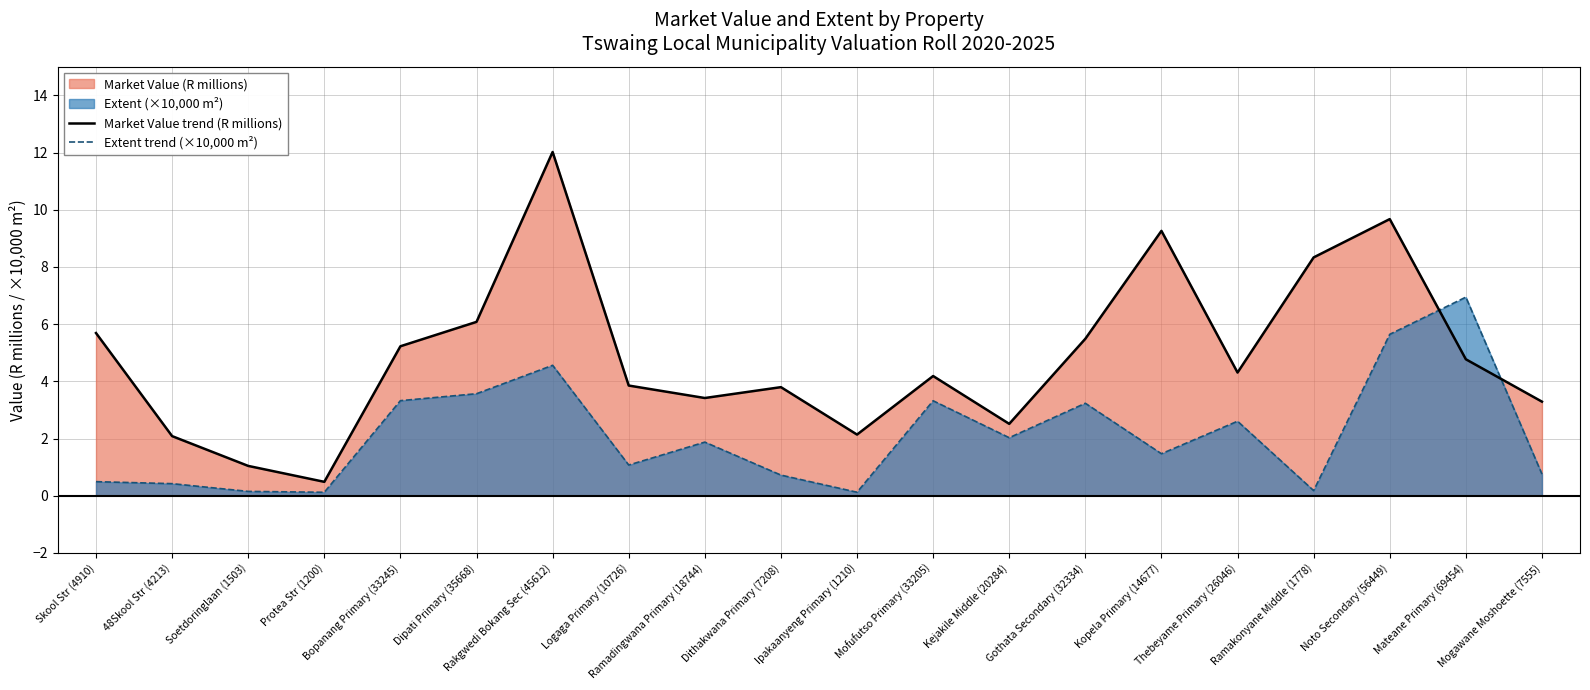

Which series has the largest range (max minus min)?

Market Value trend (R millions)